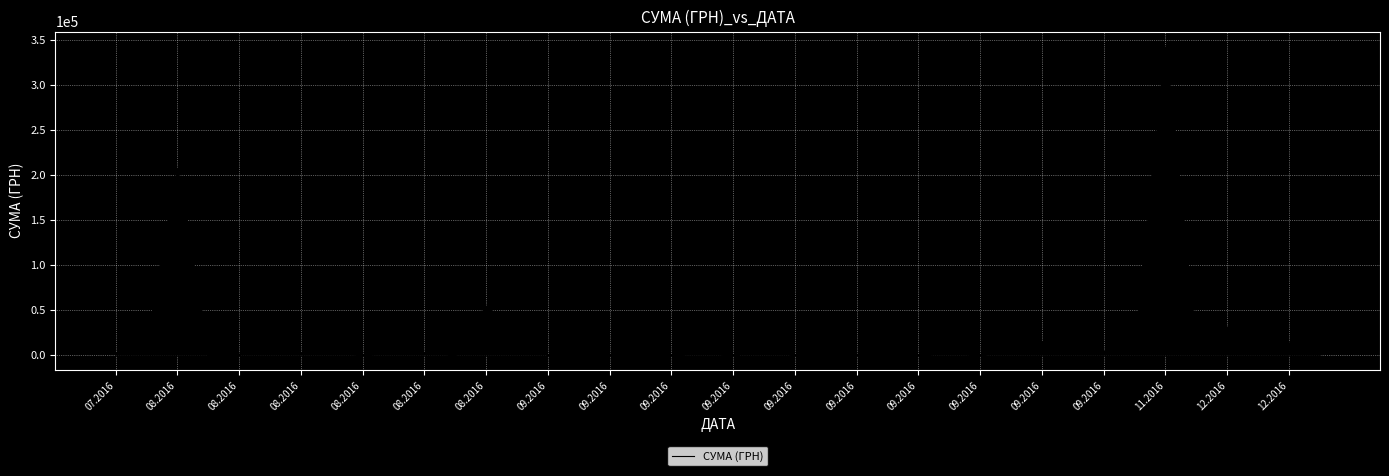

What is the difference between the maximum and minimum values?

341819.6